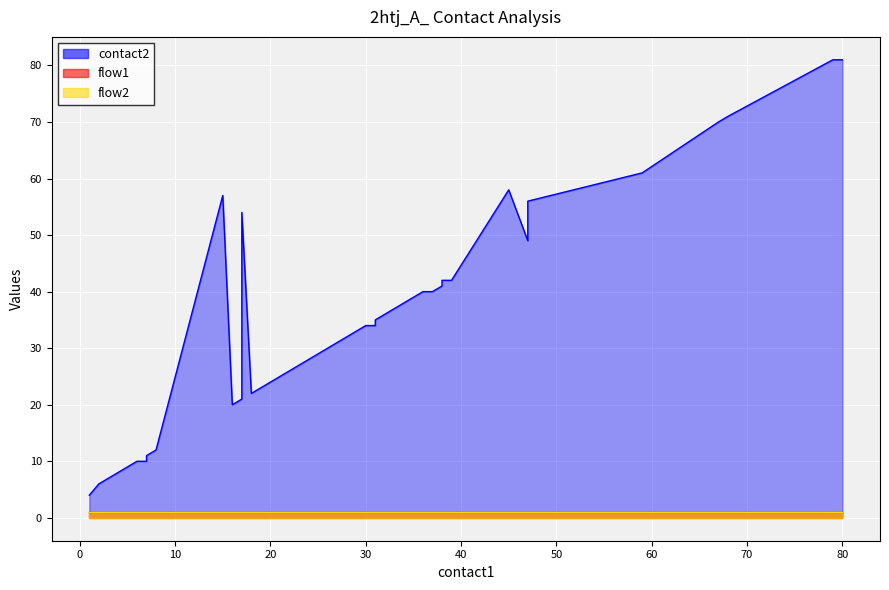

What is the greatest value displayed?

81